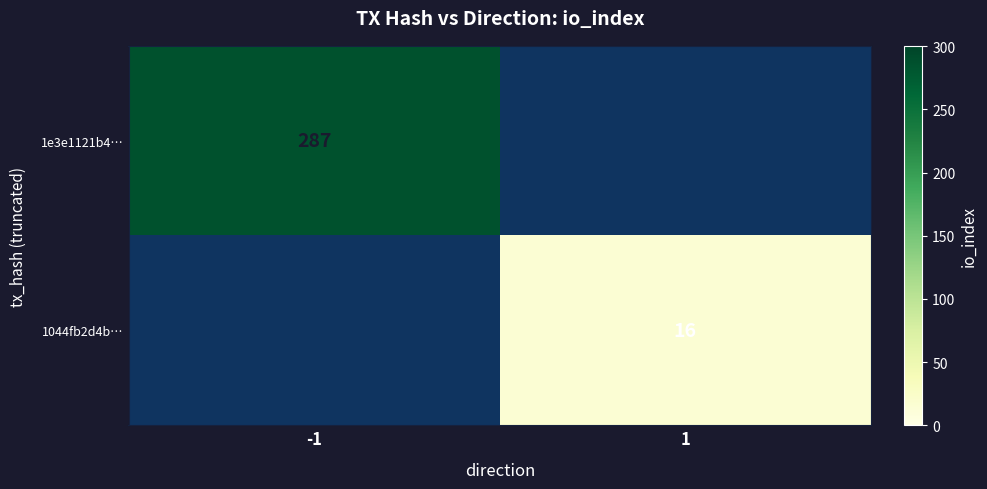

Is the value of 1e3e1121b4… at -1 greater than the value of 1044fb2d4b… at 1?

Yes